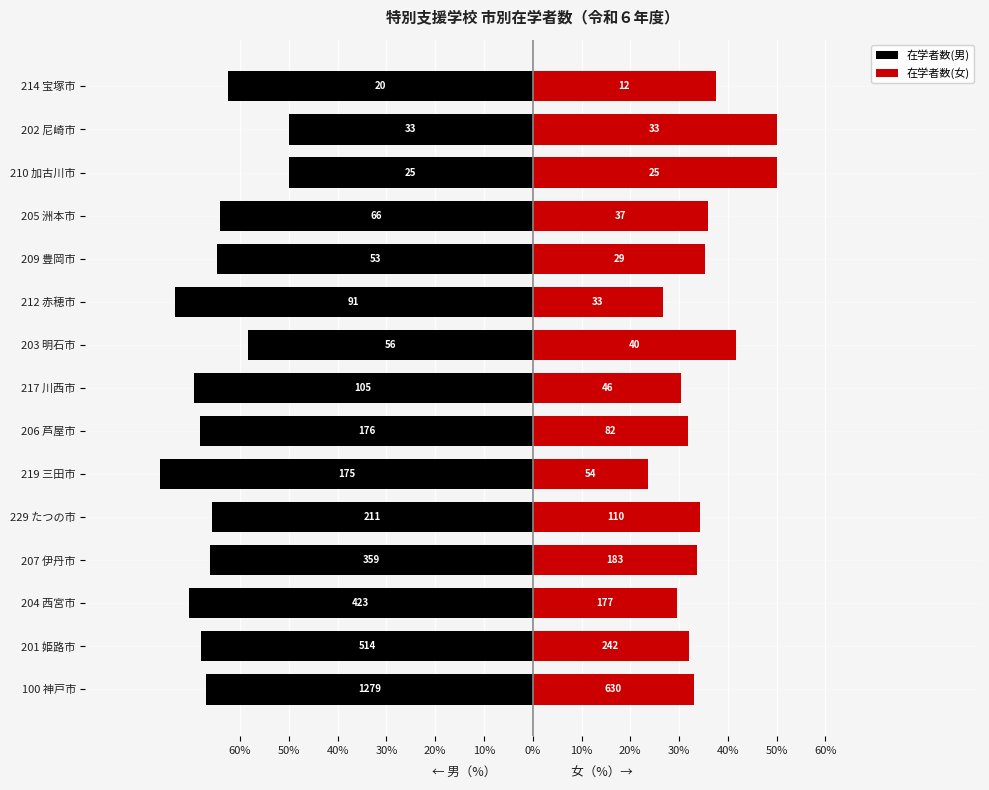

What are all the series names shown in the legend?

在学者数(男), 在学者数(女)